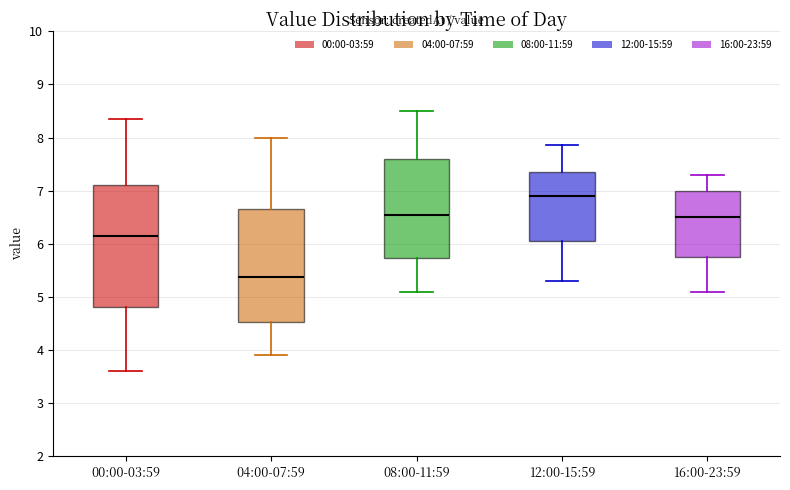

Reading left to right, transcribe this box plot: for each box, give where its median line is, the range the box spans, and where its two whiskers end, as read against the y-axis. The values are not printed on the chart, so give them approximately, as read against the axis.

00:00-03:59: median 6.1, box 4.8 to 7.1, whiskers 3.6 to 8.4
04:00-07:59: median 5.4, box 4.5 to 6.7, whiskers 3.9 to 8.0
08:00-11:59: median 6.6, box 5.7 to 7.6, whiskers 5.1 to 8.5
12:00-15:59: median 6.9, box 6.1 to 7.4, whiskers 5.3 to 7.9
16:00-23:59: median 6.5, box 5.8 to 7.0, whiskers 5.1 to 7.3